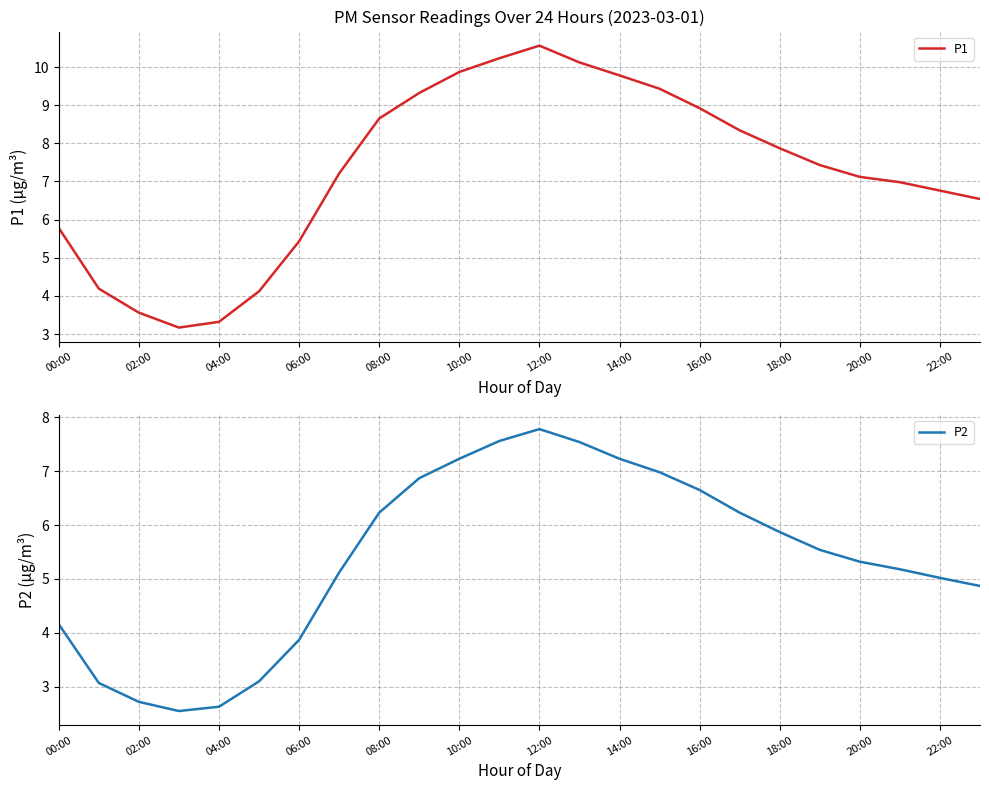

At which label does P1 reach its peak?

12:00